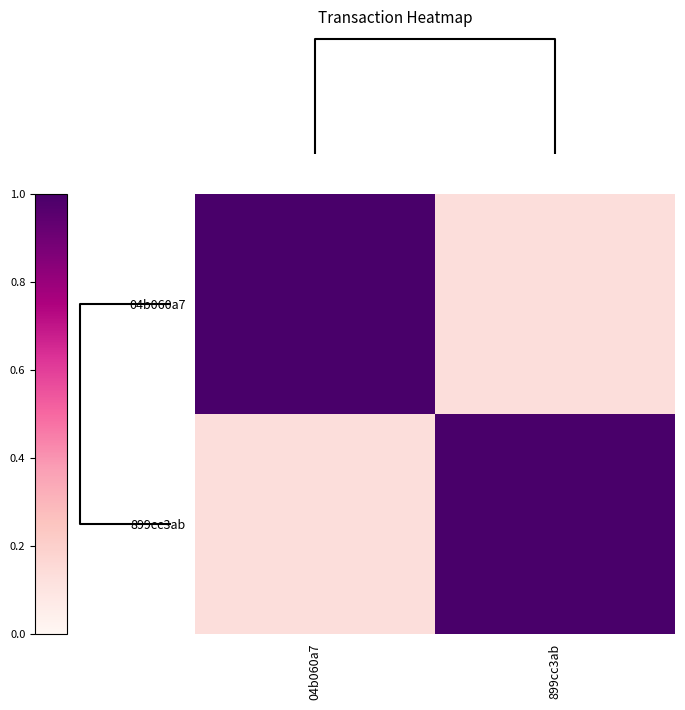

Which series has the largest range (max minus min)?

row_0